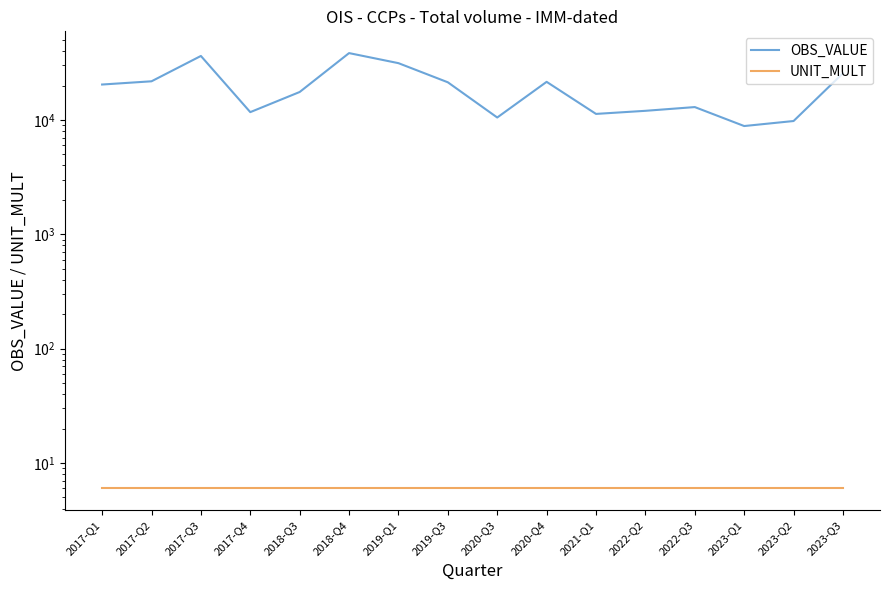

How many distinct data groups are displayed?

2